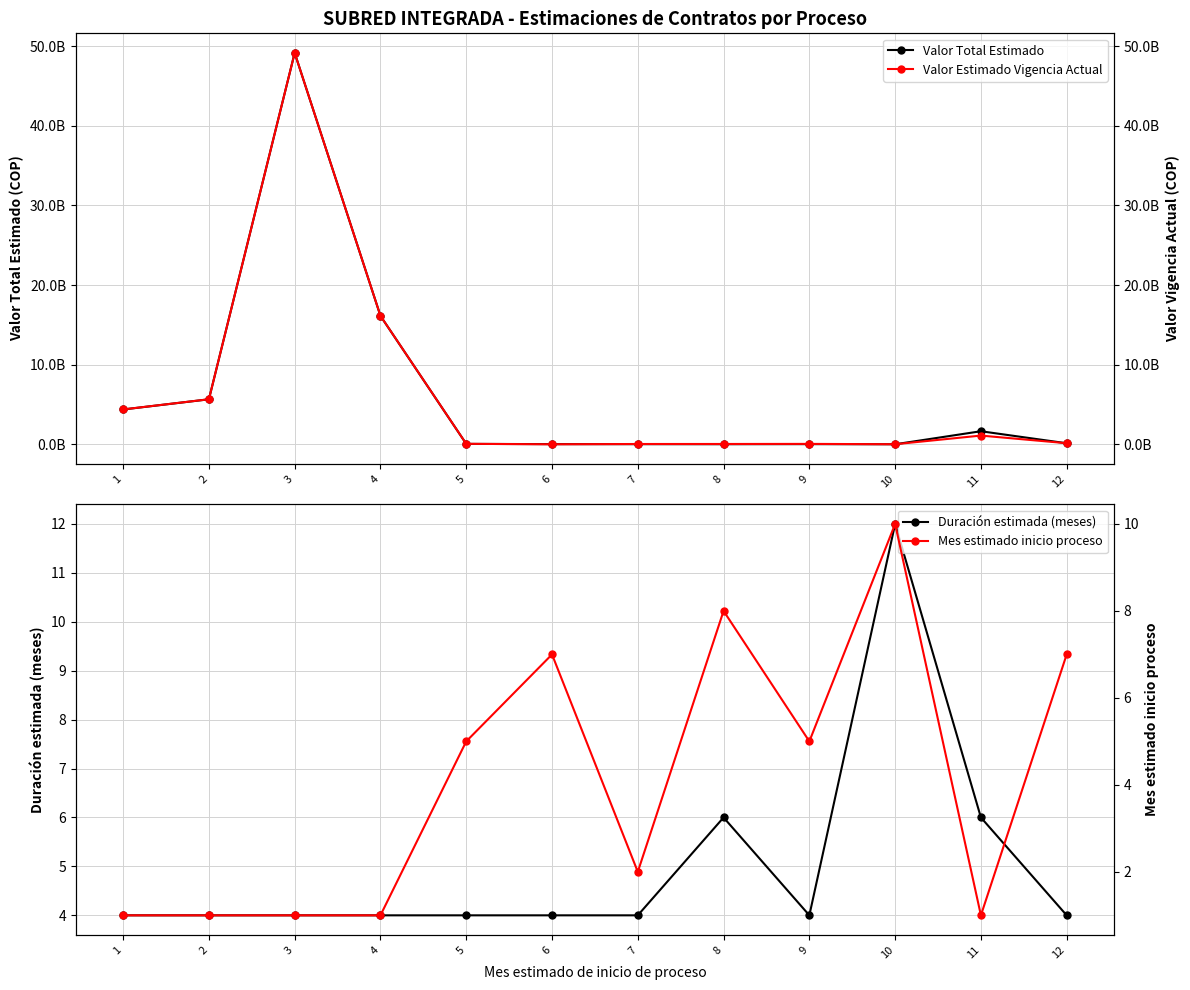

What is the value of the Mes estimado inicio proceso point at the 9th from the left?

5